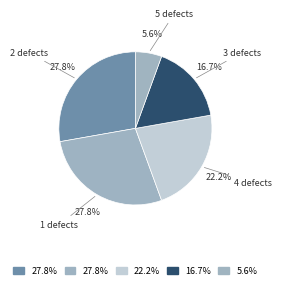

Count the number of slices in the pie.

5